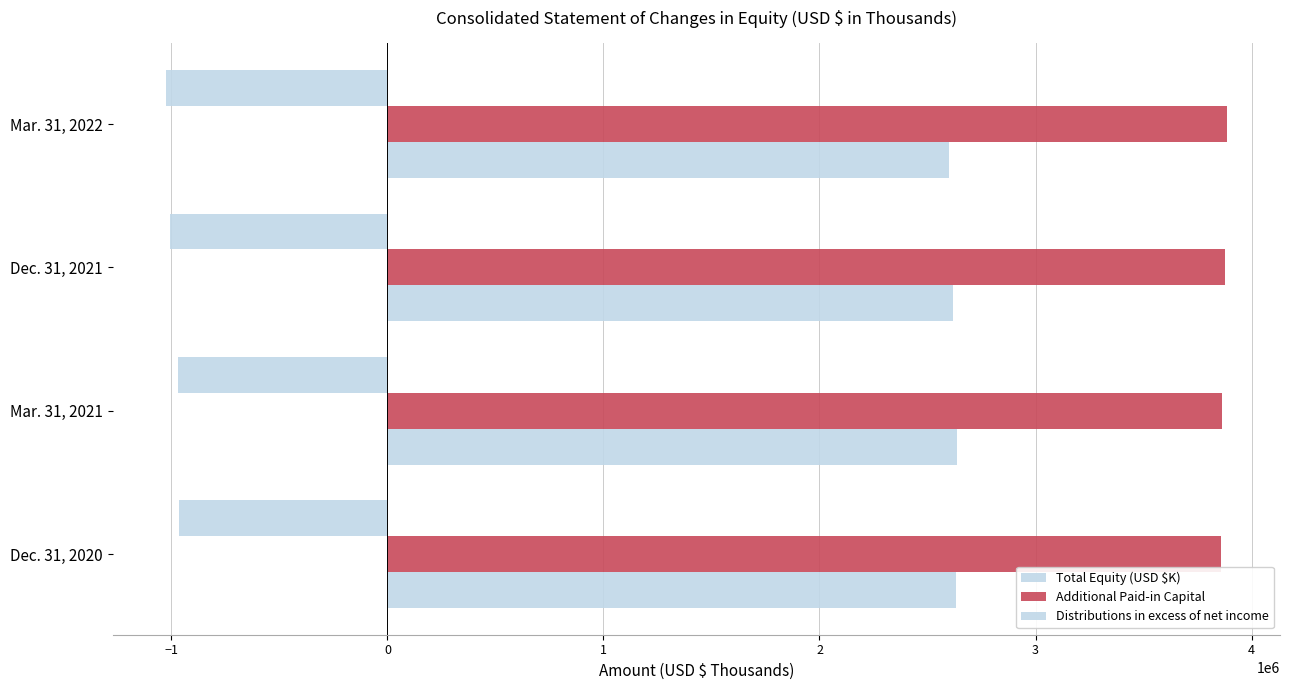

At how many categories does at least one series exceed 1227704?

4